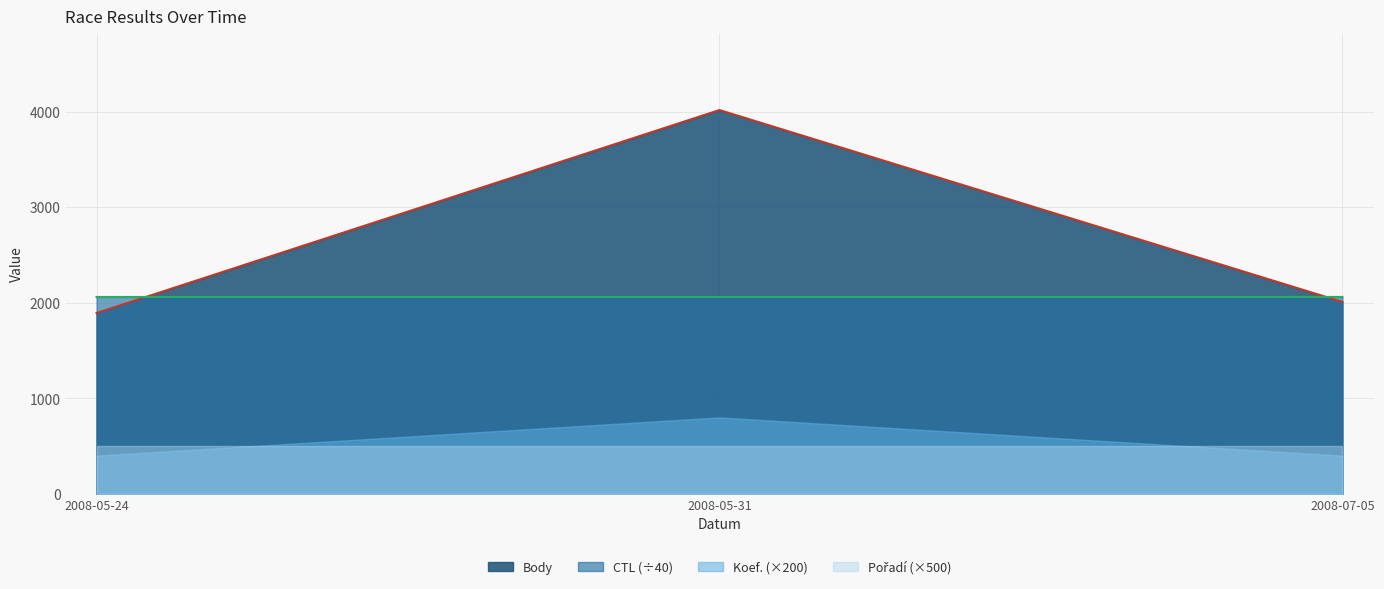

The CTL series shows 2683.4 at 2008-07-05. True or false?

False